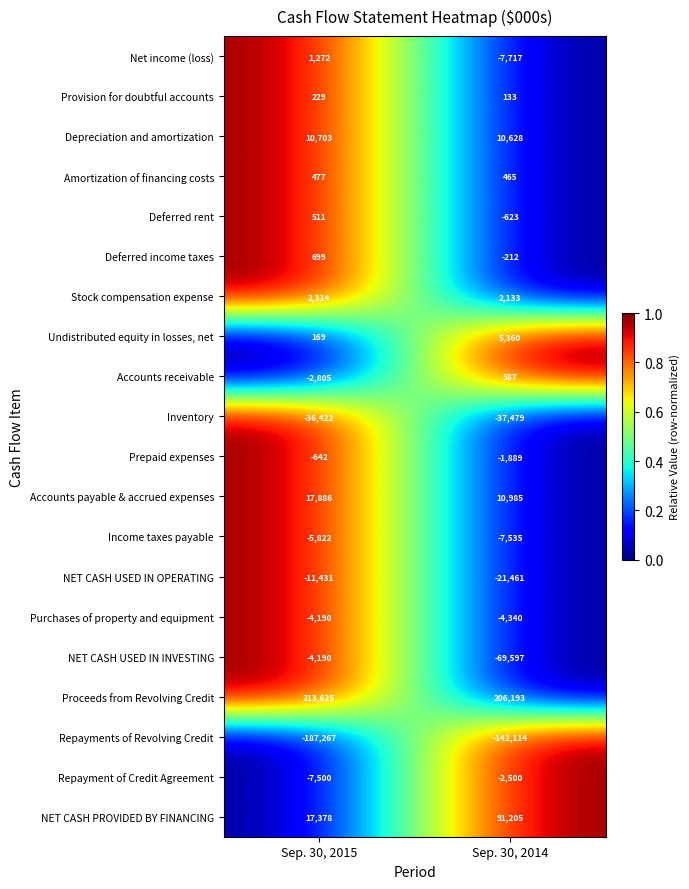

How many data points in Deferred income taxes are less than 699?

1